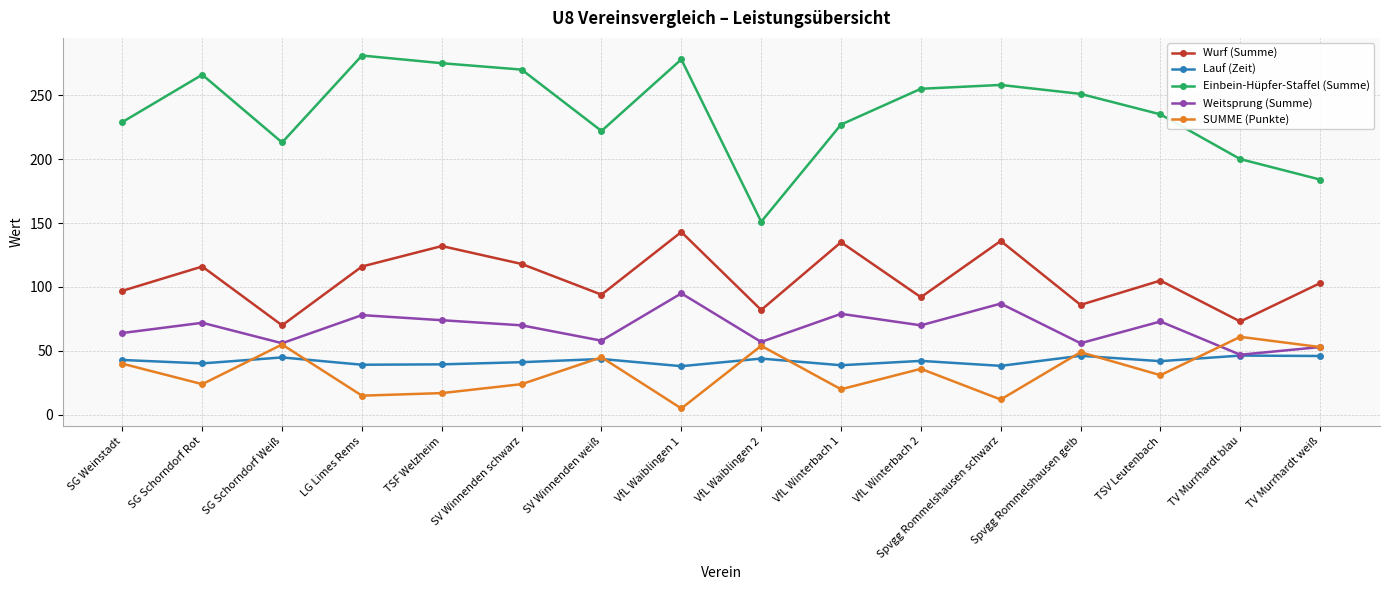

What is the sum of all Wurf (Summe) values?

1698.0